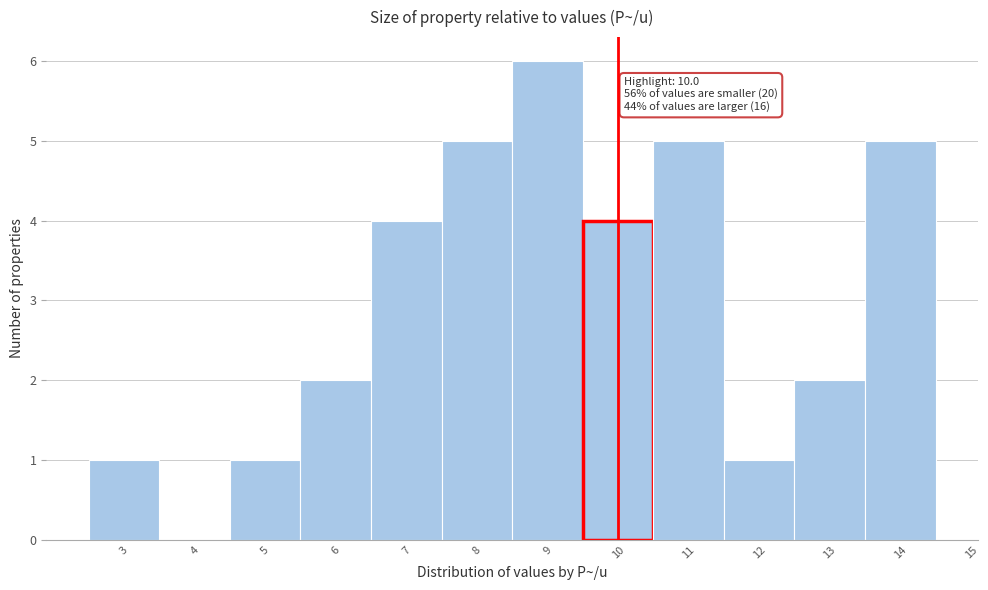

Over which range of the x-axis is the bar tallest?

8.5 to 9.5